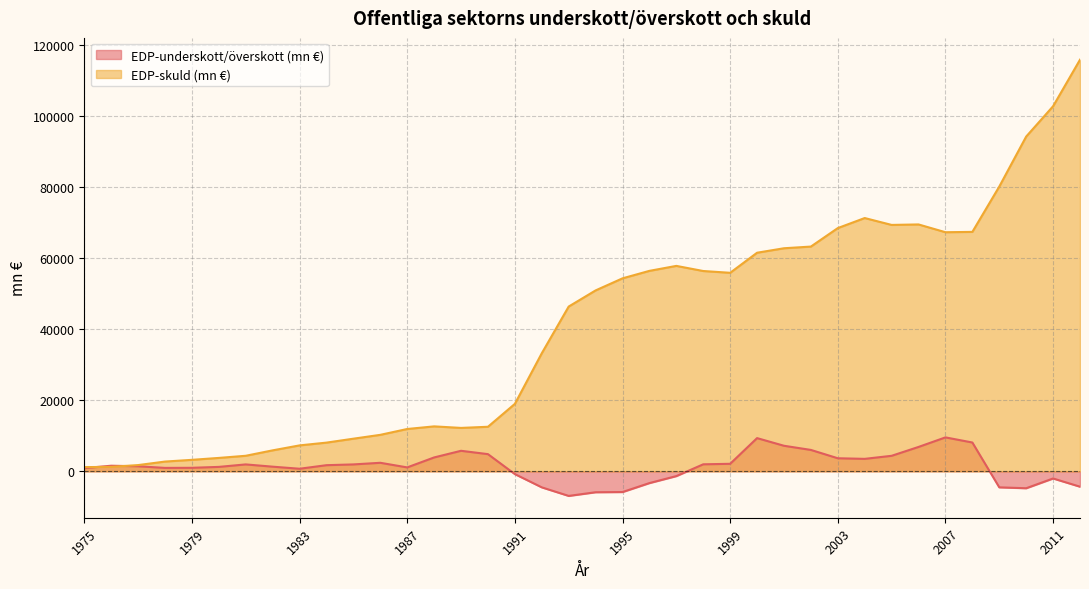

Does the chart display data point markers on the line(s)?

No